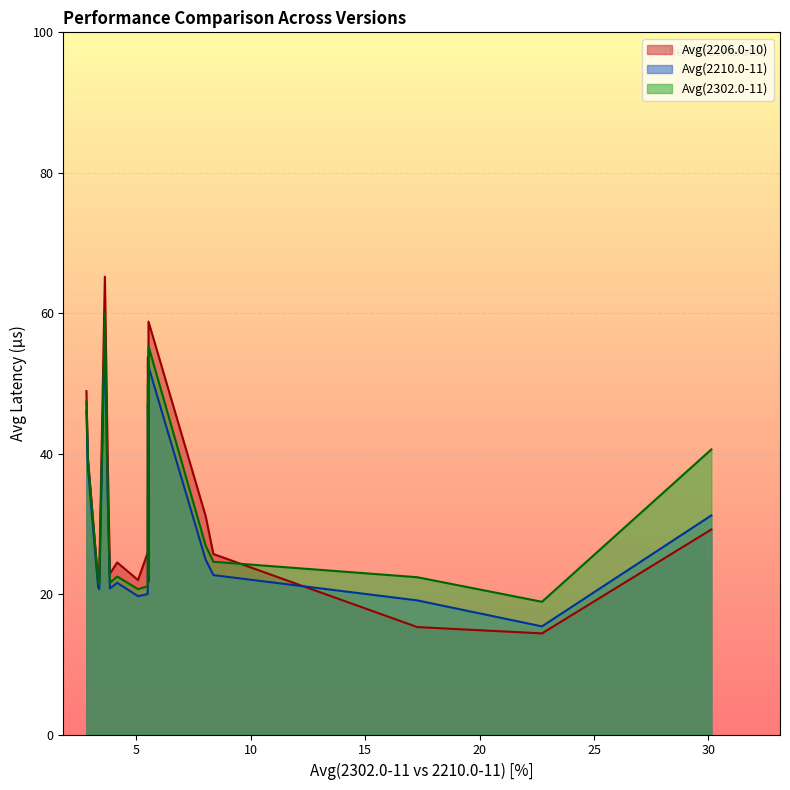

True or false: Avg(2302.0-11) and Avg(2210.0-11) intersect in this chart.

False